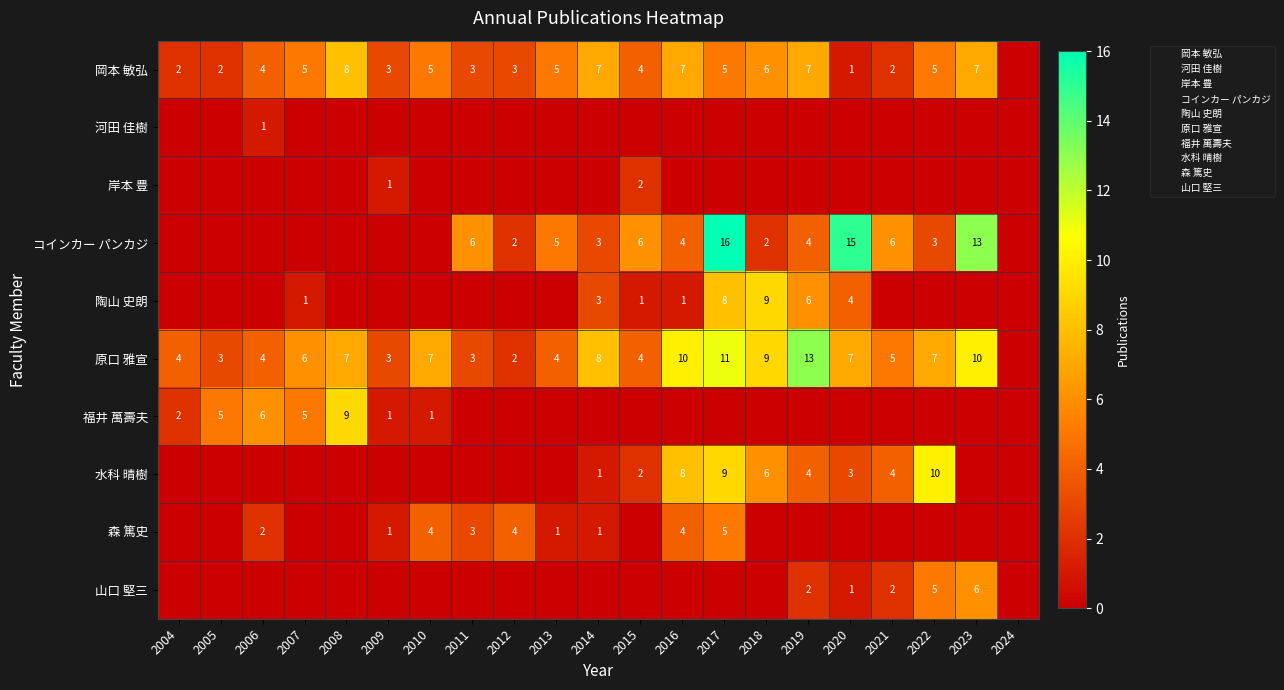

Is the value of 河田 佳樹 at 2023 greater than the value of 岸本 豊 at 2007?

No